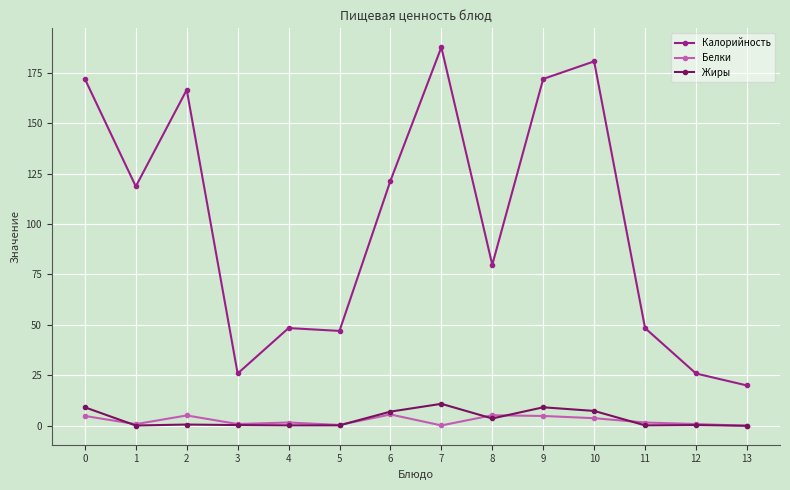

Is the value of Белки at 3 greater than the value of Калорийность at 0?

No